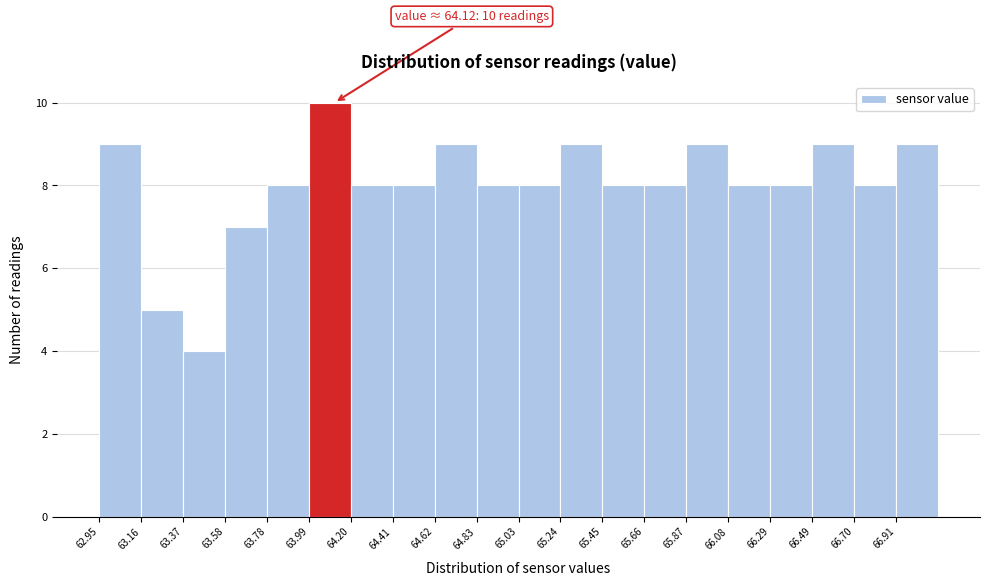

Which range on the x-axis has the tallest bar?

64.00 to 64.20